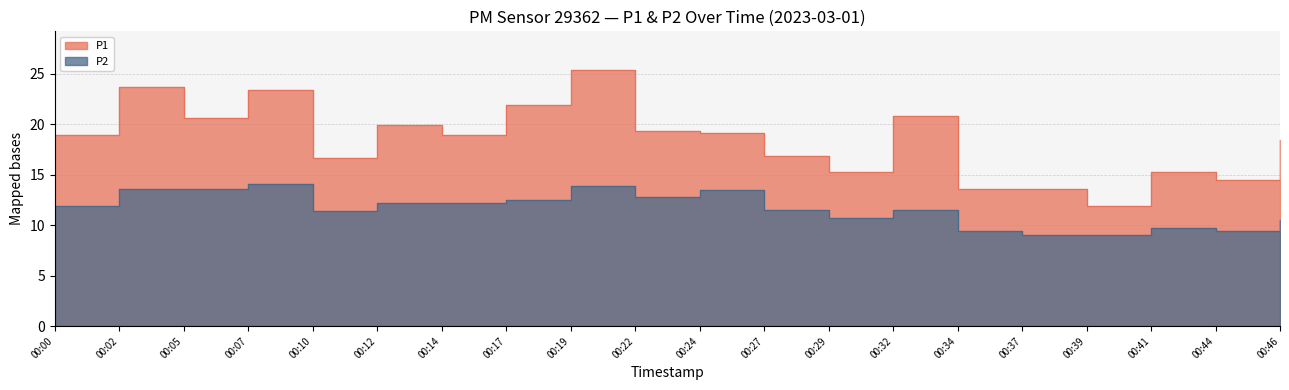

Read the P1 value at 00:41.

15.3